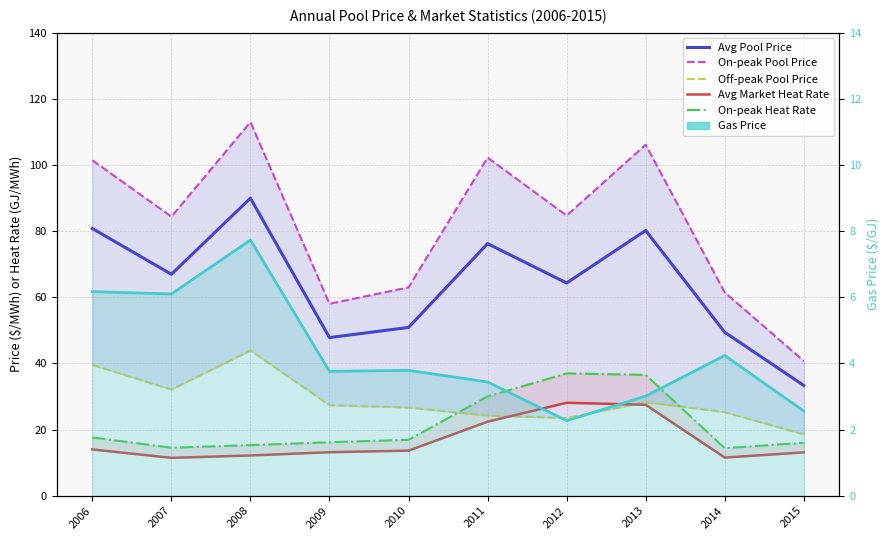

Which has a higher value, 2015 or 2011?

2011